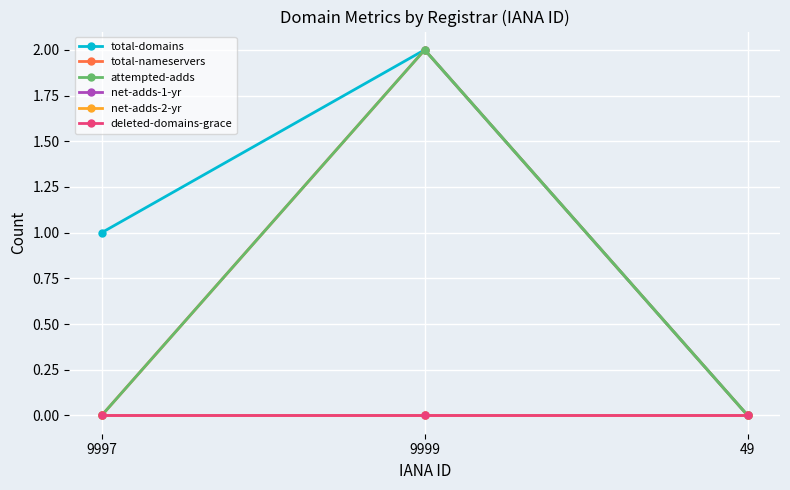

Is this an area chart (filled region under the line)?

No